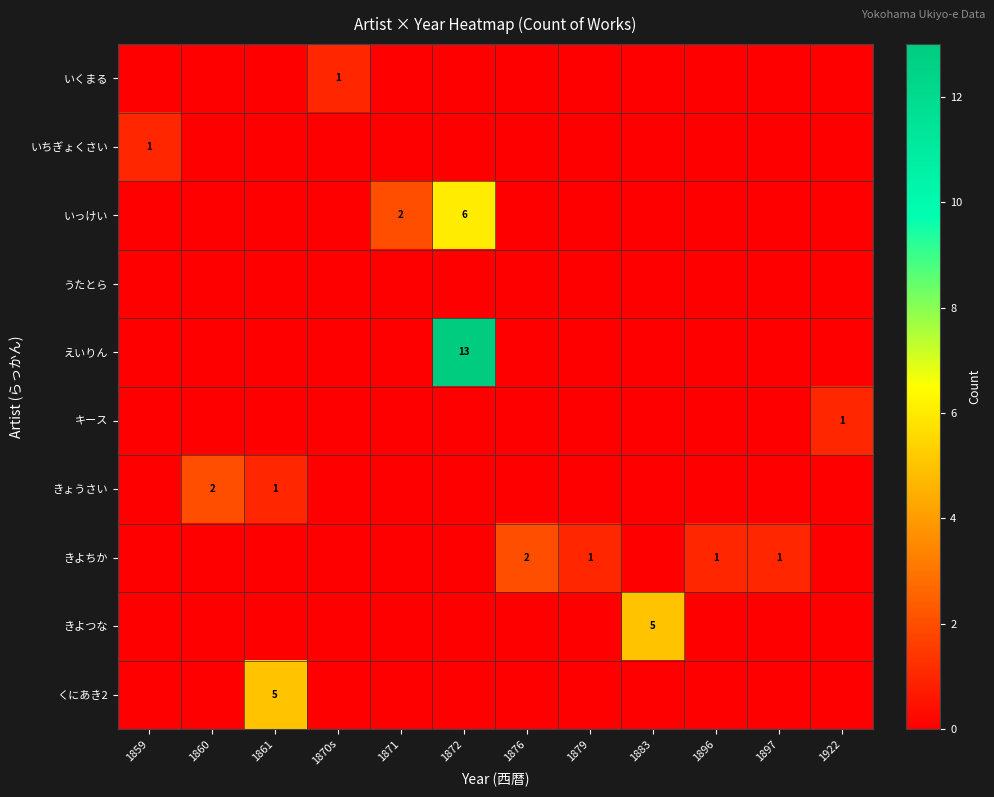

At which label is きょうさい closest to 1?

1861